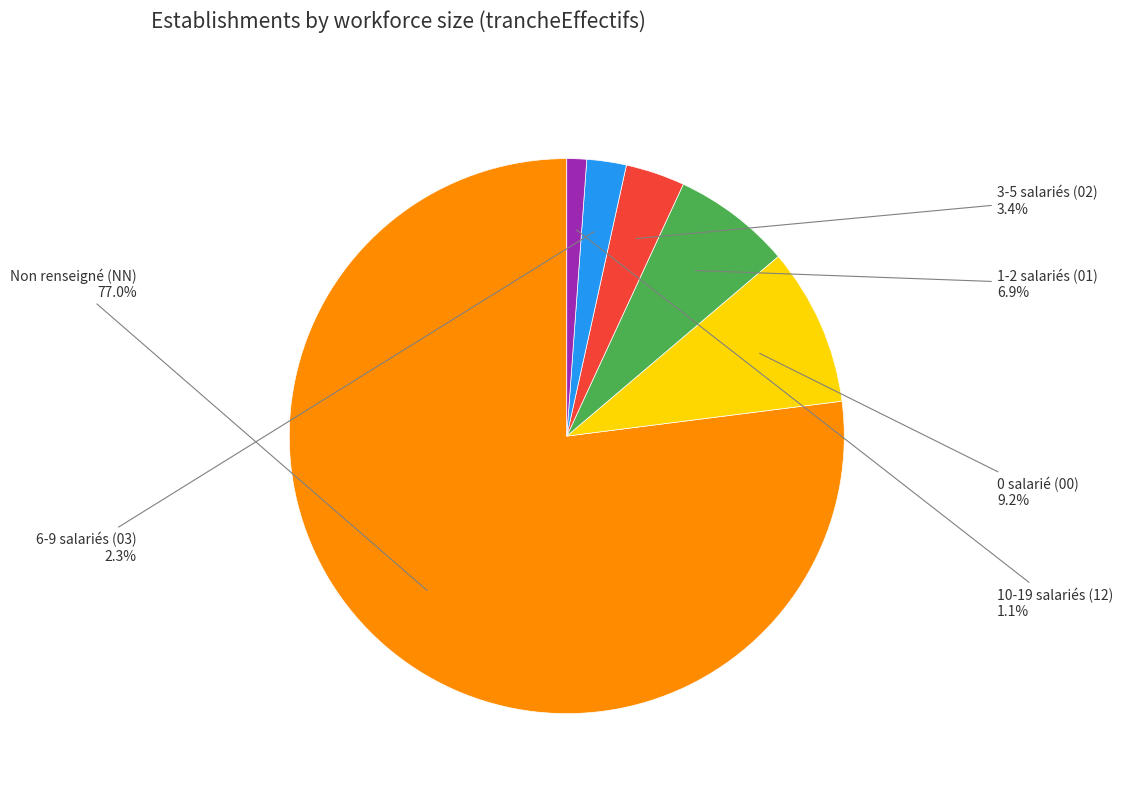

To the nearest percent, what is the average slice percentage?

17%